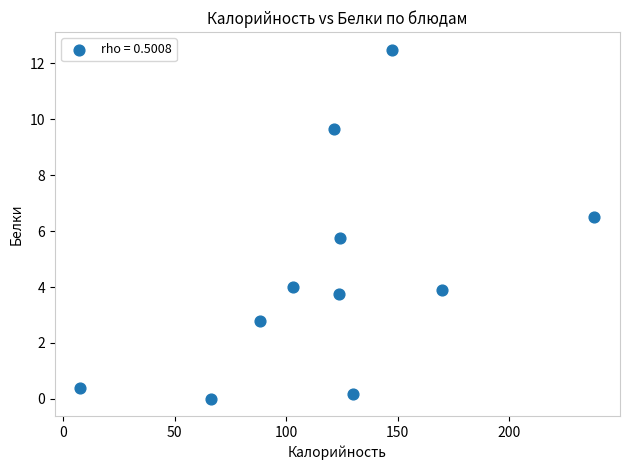

What is the range of X values (max minus min)?

230.6